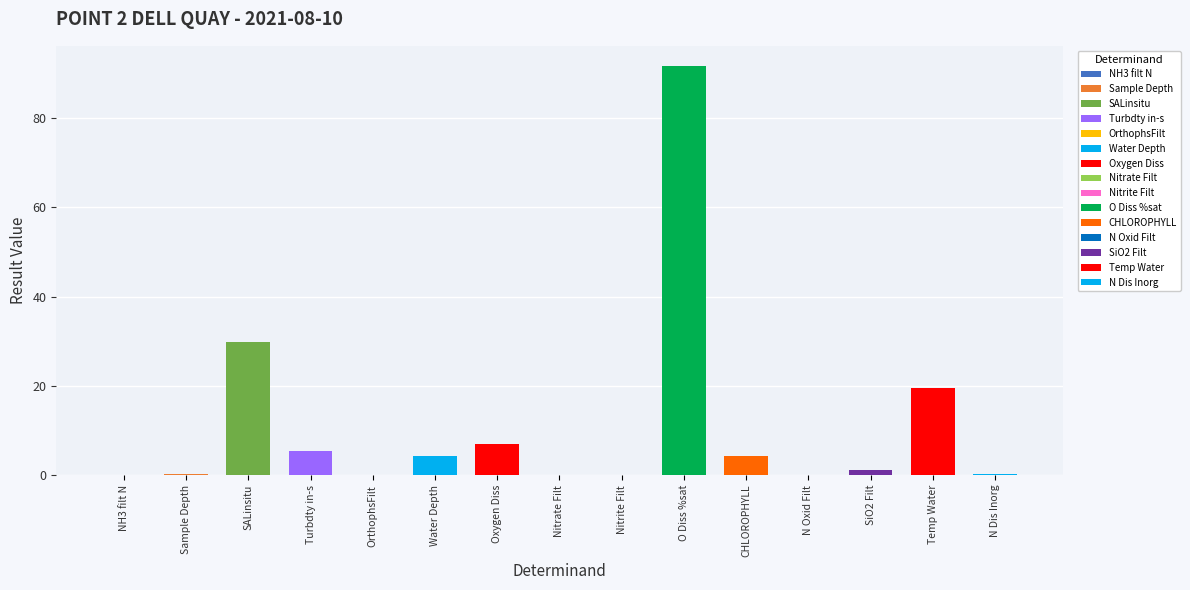

Is it true that the value at CHLOROPHYLL is 6.7?

False